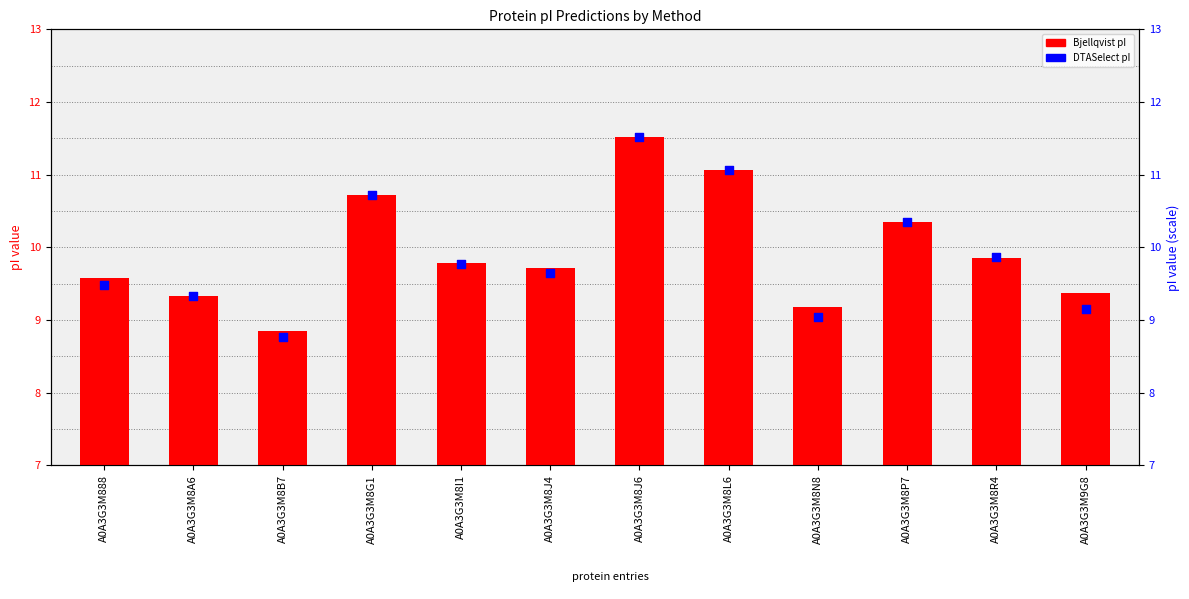

Which series reaches the maximum Y coordinate?

Bjellqvist (primary)